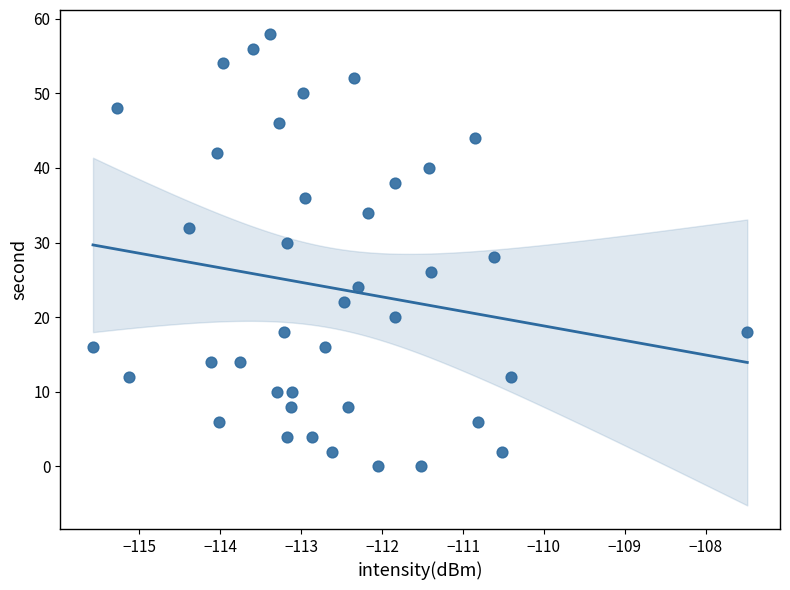

What is the range of Y values (max minus min)?

58